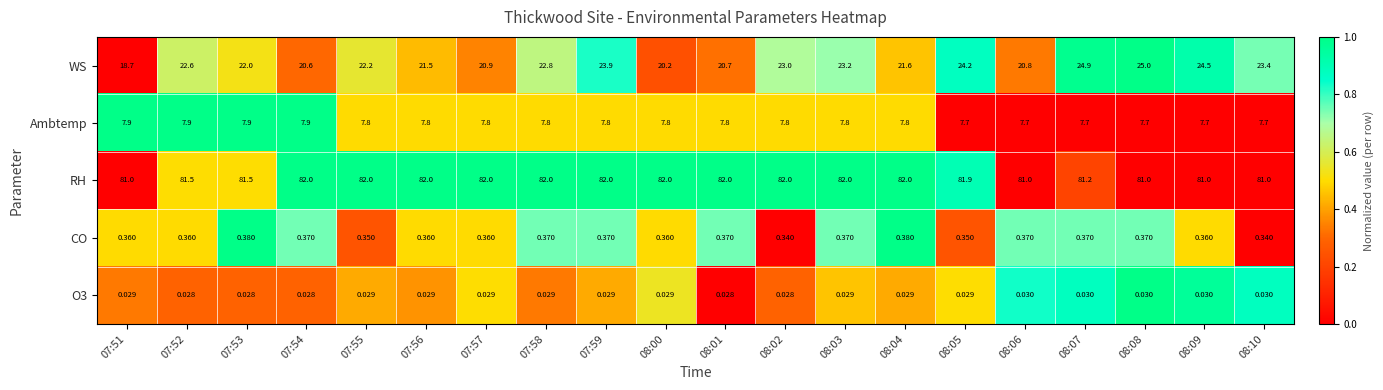

Between 07:54 and 07:55, which series saw the biggest shift?

WS